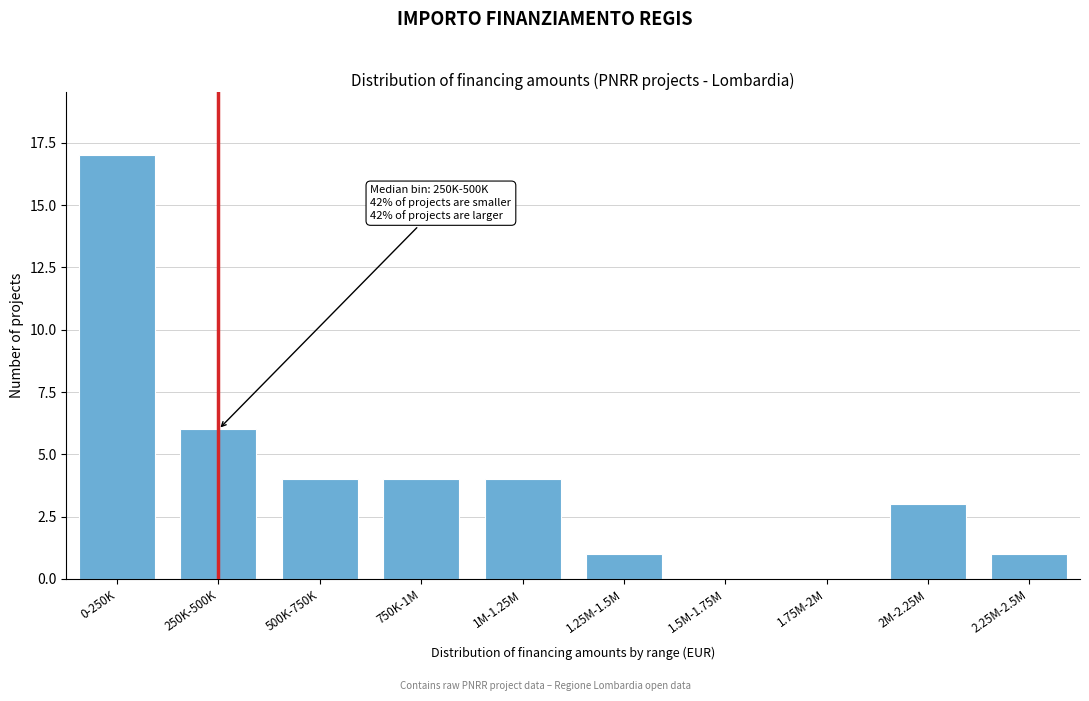

Reading right to left, transcribe all the data shown in this chart.

2.25M-2.5M=1	2M-2.25M=3	1.75M-2M=0	1.5M-1.75M=0	1.25M-1.5M=1	1M-1.25M=4	750K-1M=4	500K-750K=4	250K-500K=6	0-250K=17